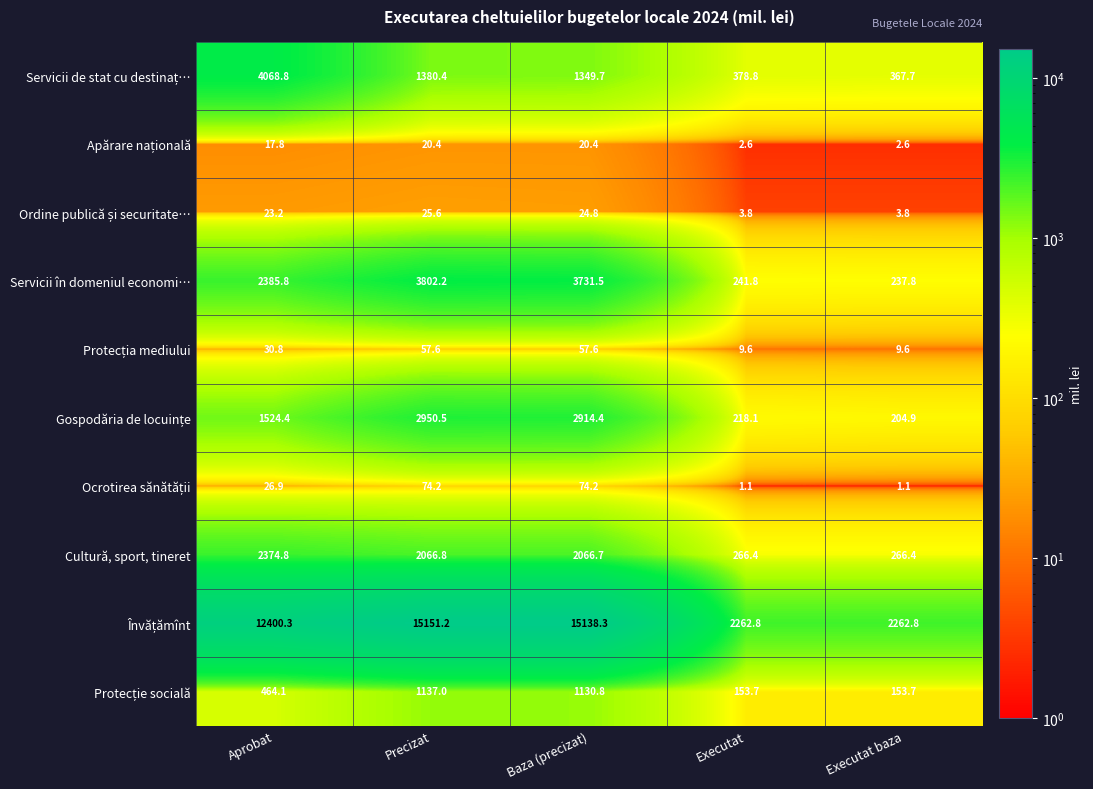

True or false: Cultură, sport, tineret has a value of 1163.2 at Precizat.

False